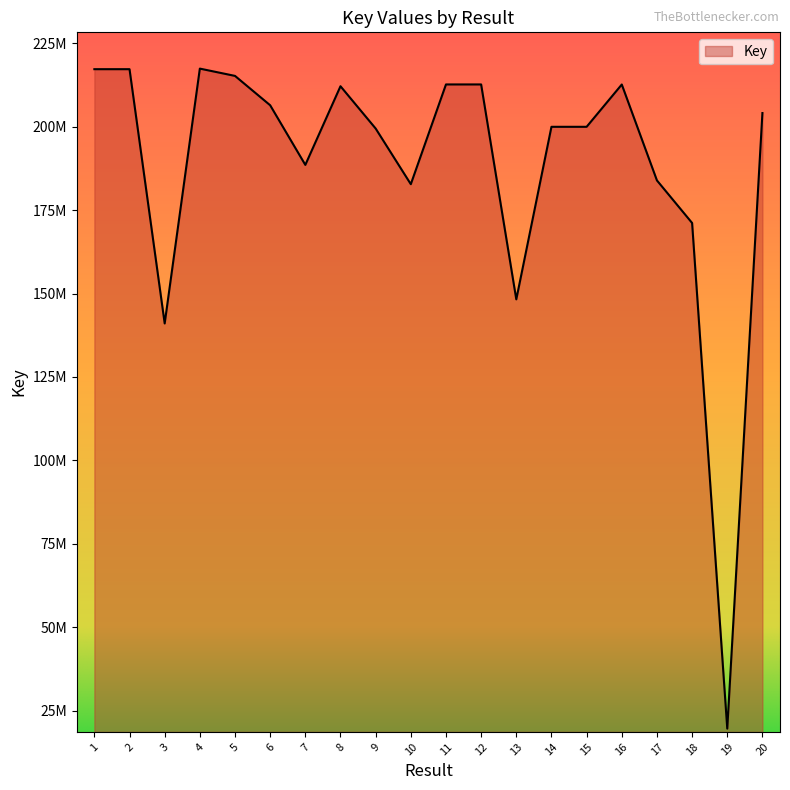

The value at 16 is 53913756. True or false?

False